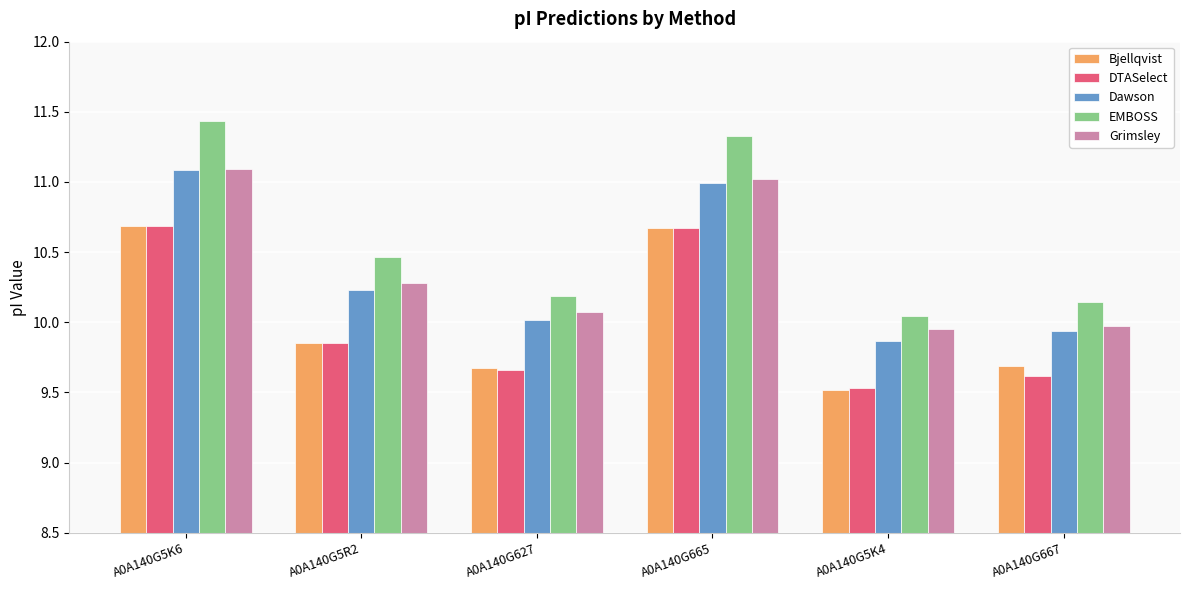

The Bjellqvist series shows 15.9 at A0A140G5K6. True or false?

False